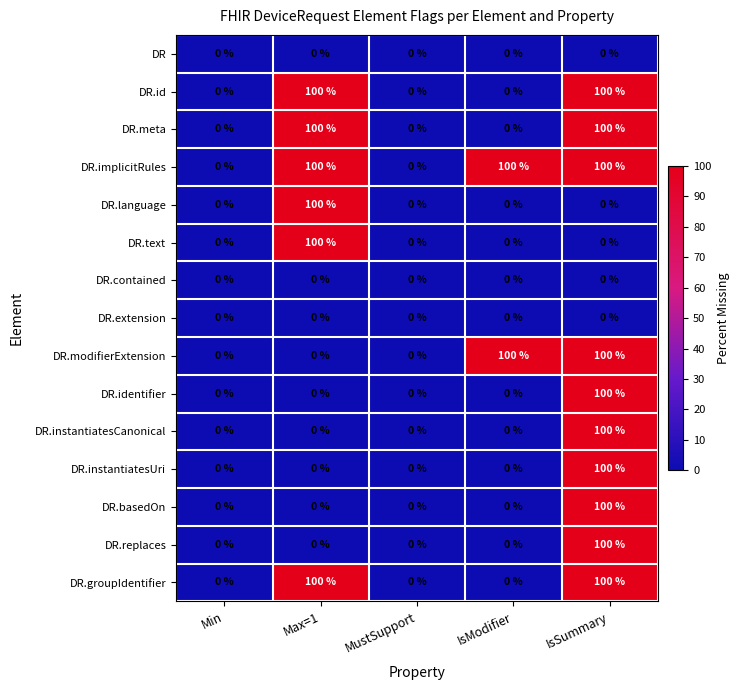

Which series has the largest total across all categories?

DR.implicitRules